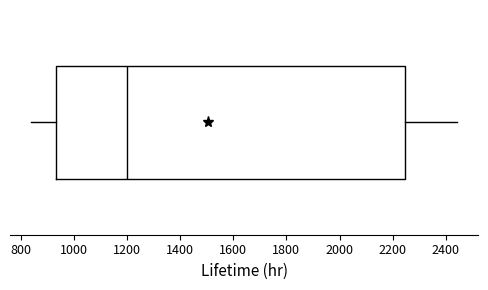

Transcribe this box plot: give where the median line is, the range the box spans, and where the two whiskers end, as read against the x-axis. The values are not printed on the chart, so give them approximately, as read against the axis.

median 1200, box 940 to 2240, whiskers 840 to 2440